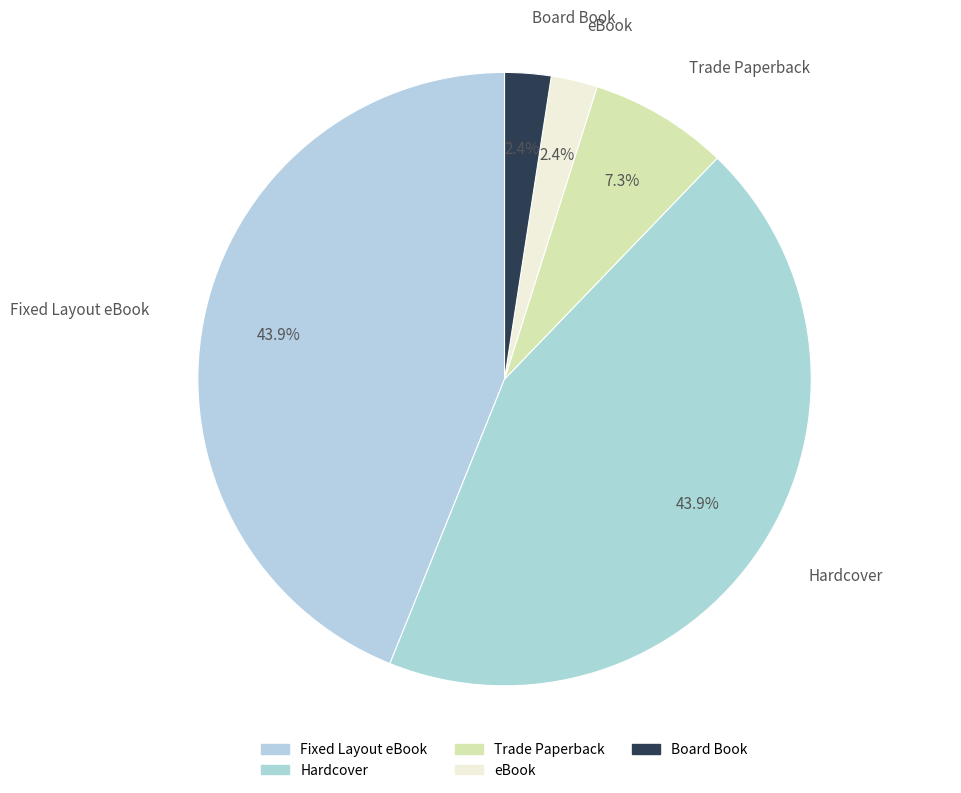

What portion of the pie excludes Fixed Layout eBook?

56.1%